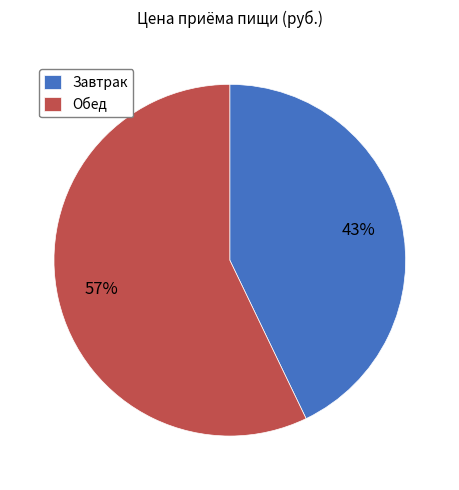

Is there any slice that represents more than half of the pie?

Yes